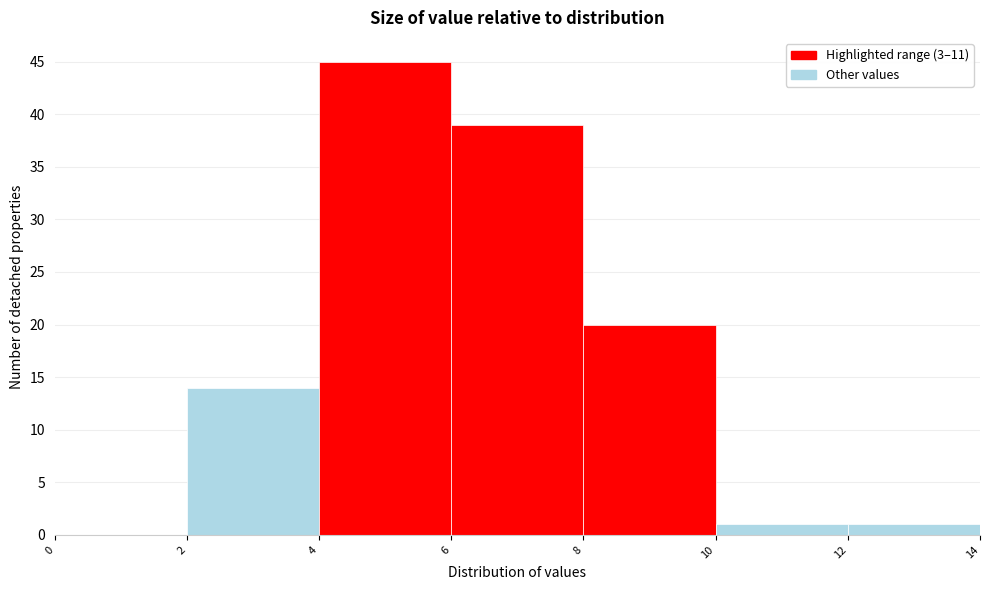

How tall is the bar that spans 10 to 12 on the x-axis? The values are not printed on the chart, so give them approximately, as read against the axis.

1